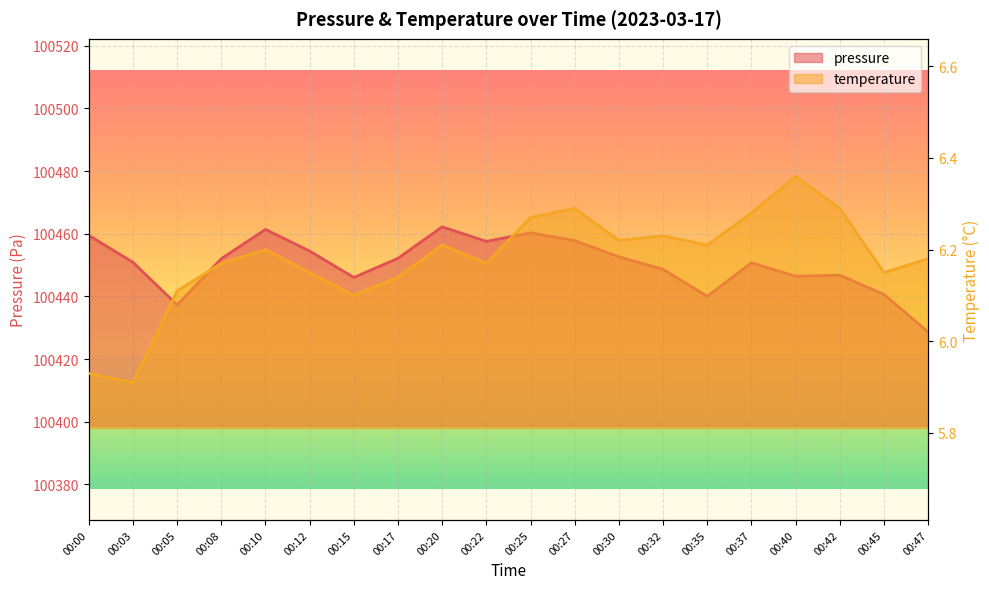

At 00:10, list the series in order from largest to smallest.

pressure, temperature